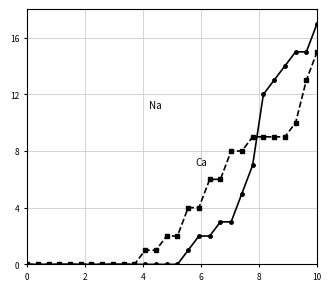

What is the maximum value shown in the chart?

17